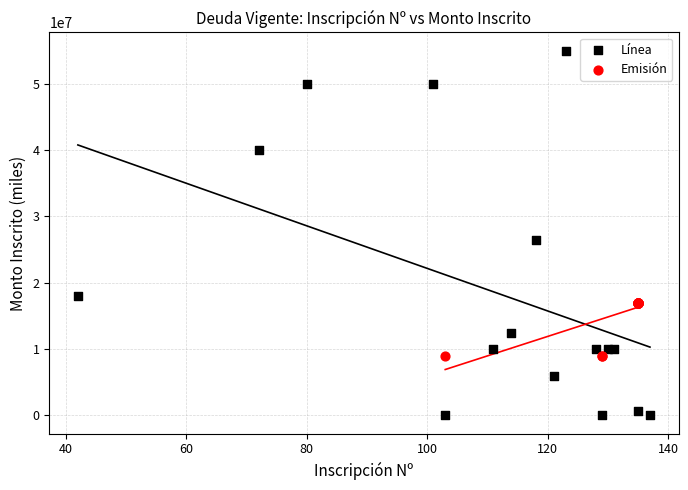

Which series contains the highest Y value?

Línea